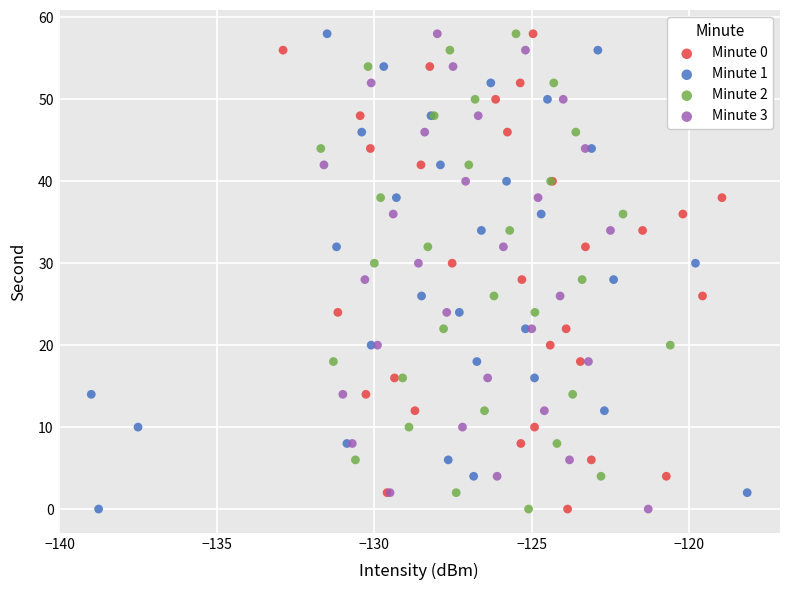

What are all the series names shown in the legend?

Minute 0, Minute 1, Minute 2, Minute 3